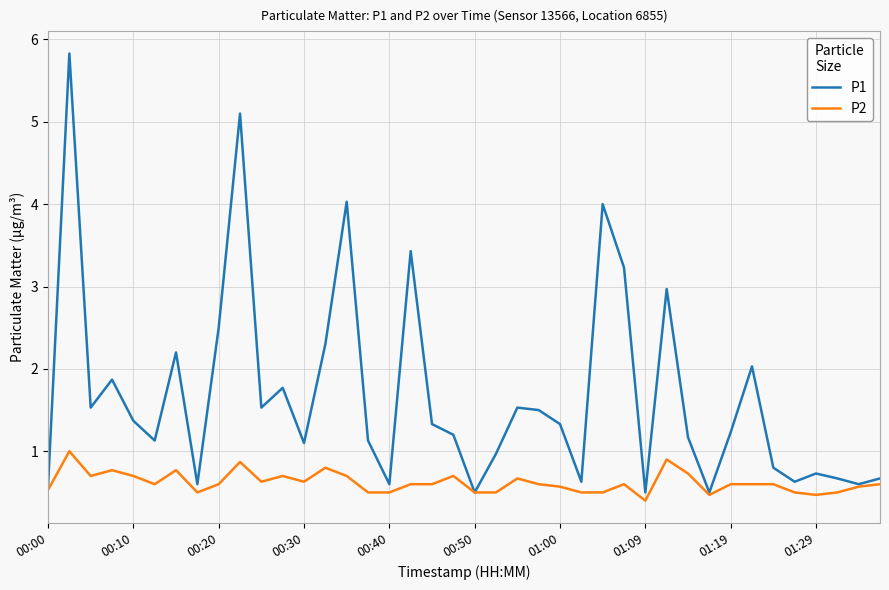

Reading left to right, list all the values displayed in this chart.

P1: 0.6	5.8	1.5	1.9	1.4	1.1	2.2	0.6	2.5	5.1	1.5	1.8	1.1	2.3	4.0	1.1	0.6	3.4	1.3	1.2	0.5	1.0	1.5	1.5	1.3	0.6	4.0	3.2	0.5	3.0	1.2	0.5	1.2	2.0	0.8	0.6	0.7	0.7	0.6	0.7
P2: 0.5	1.0	0.7	0.8	0.7	0.6	0.8	0.5	0.6	0.9	0.6	0.7	0.6	0.8	0.7	0.5	0.5	0.6	0.6	0.7	0.5	0.5	0.7	0.6	0.6	0.5	0.5	0.6	0.4	0.9	0.7	0.5	0.6	0.6	0.6	0.5	0.5	0.5	0.6	0.6